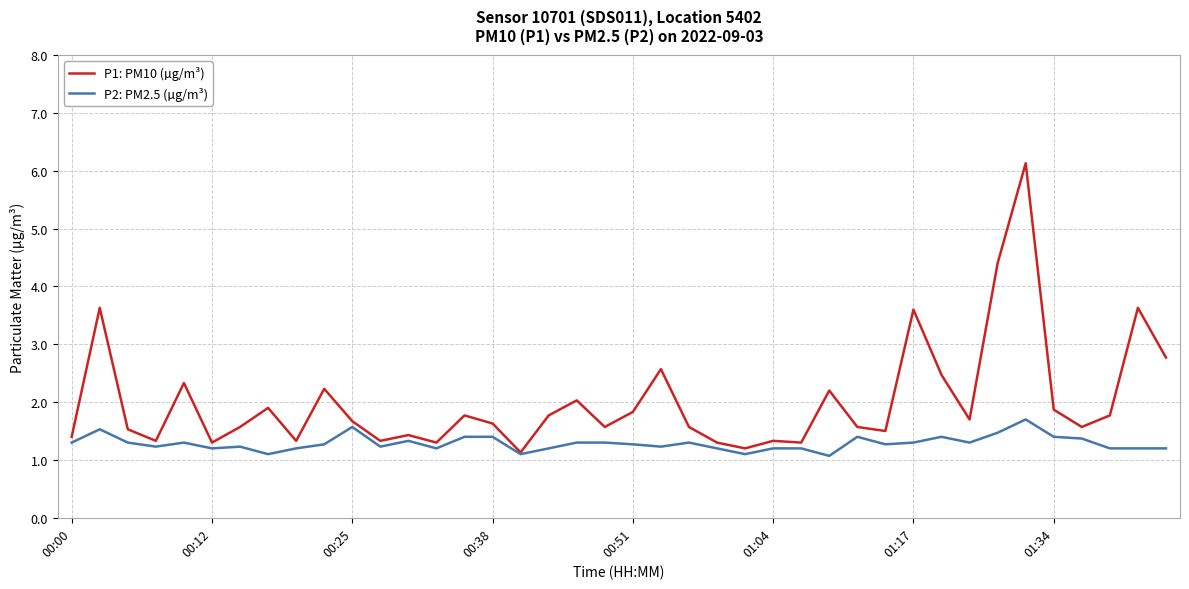

What is the greatest value displayed?

6.1